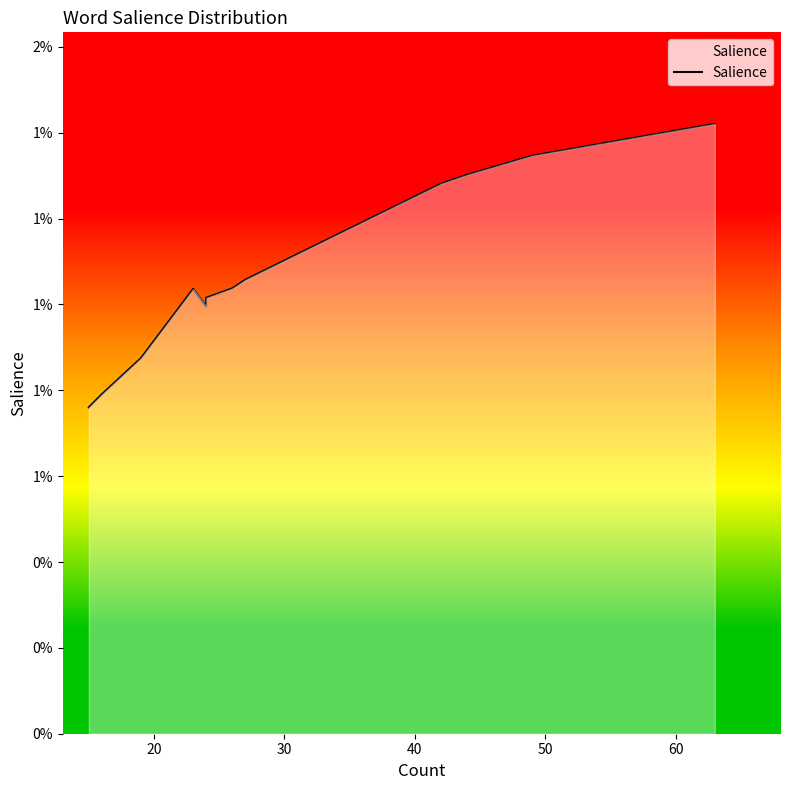

Is it true that the value at 12 is 0.0?

False